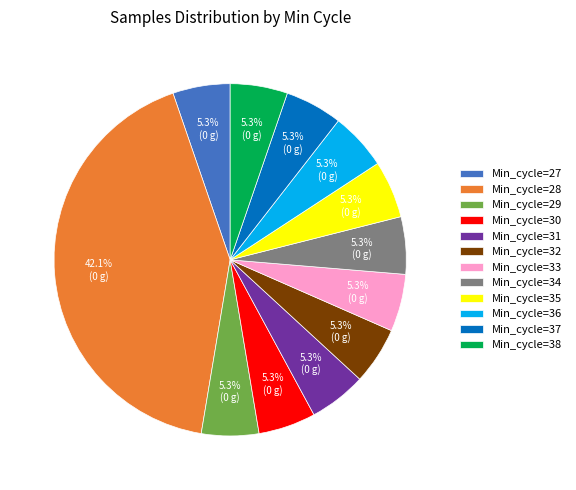

The Min_cycle=33 slice represents 1% of the pie. True or false?

False